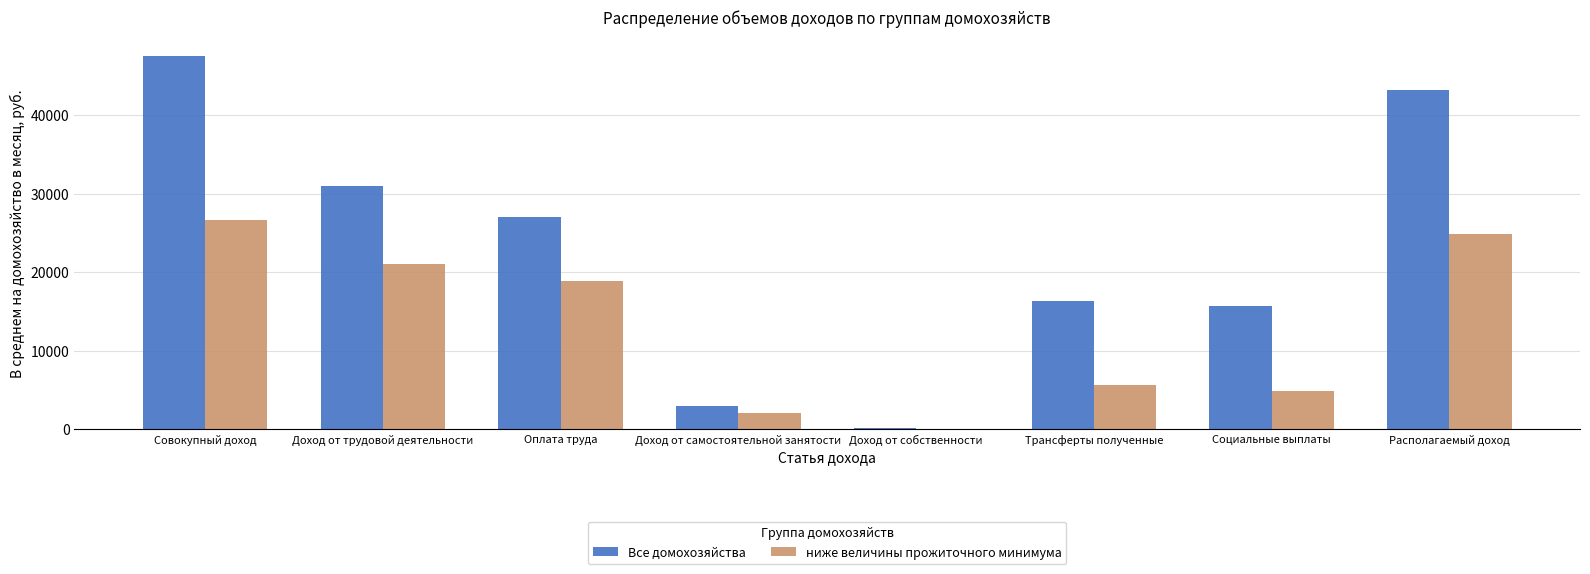

Reading left to right, what are all the values shown in this chart?

Все домохозяйства: 47547.9	30999.0	27043.8	3013.7	169.4	16379.5	15655.5	43133.0
ниже величины прожиточного минимума: 26689.8	21058.6	18925.4	2028.3	8.7	5622.5	4857.0	24871.9